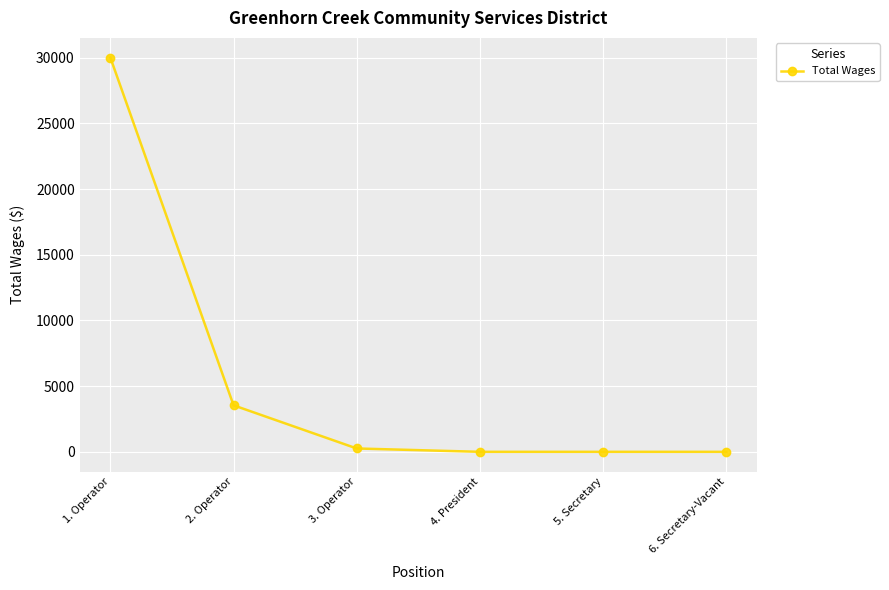

What is the change in value from 1. Operator to 4. President?

-30000